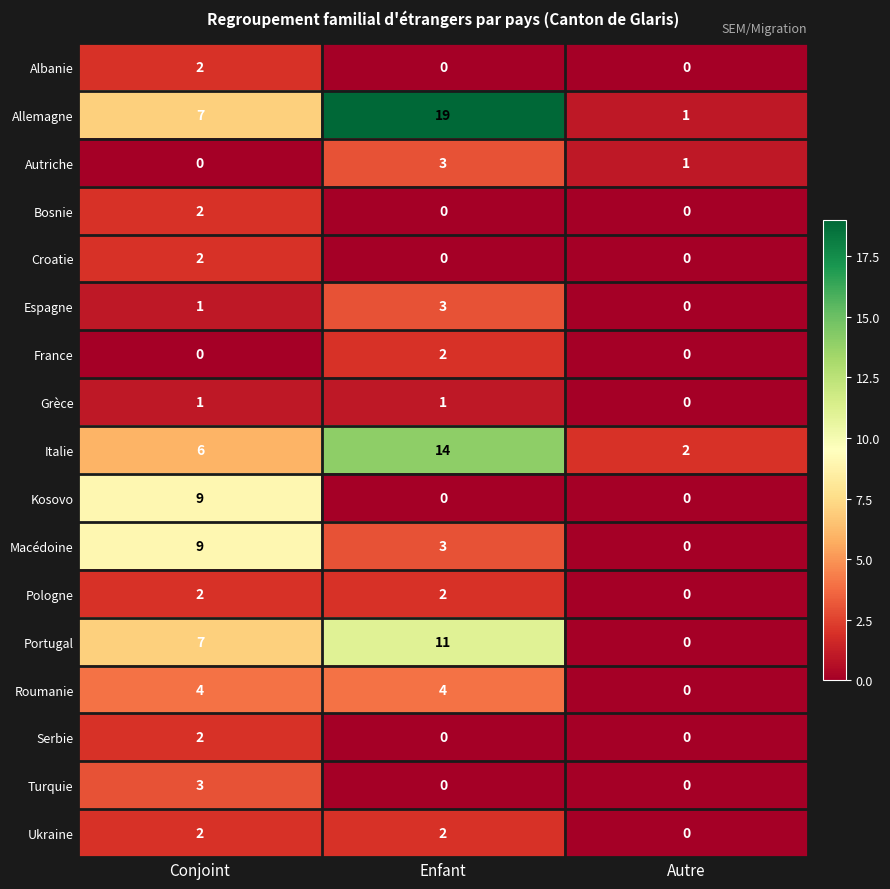

Rank the categories by Autriche value from highest to lowest.

Enfant, Autre, Conjoint